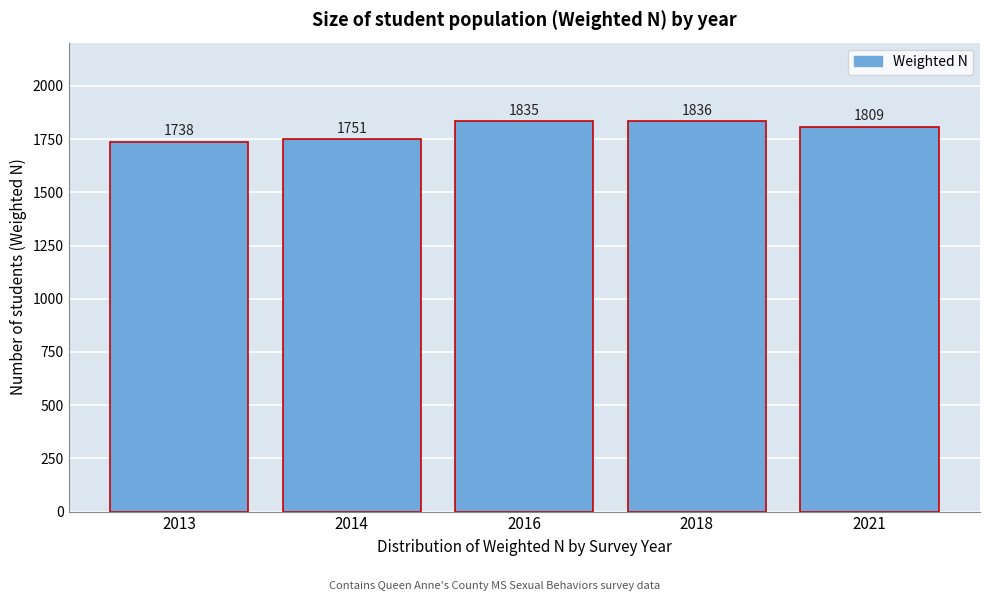

Reading left to right, list all the values displayed in this chart.

2013=1738	2014=1751	2016=1835	2018=1836	2021=1809